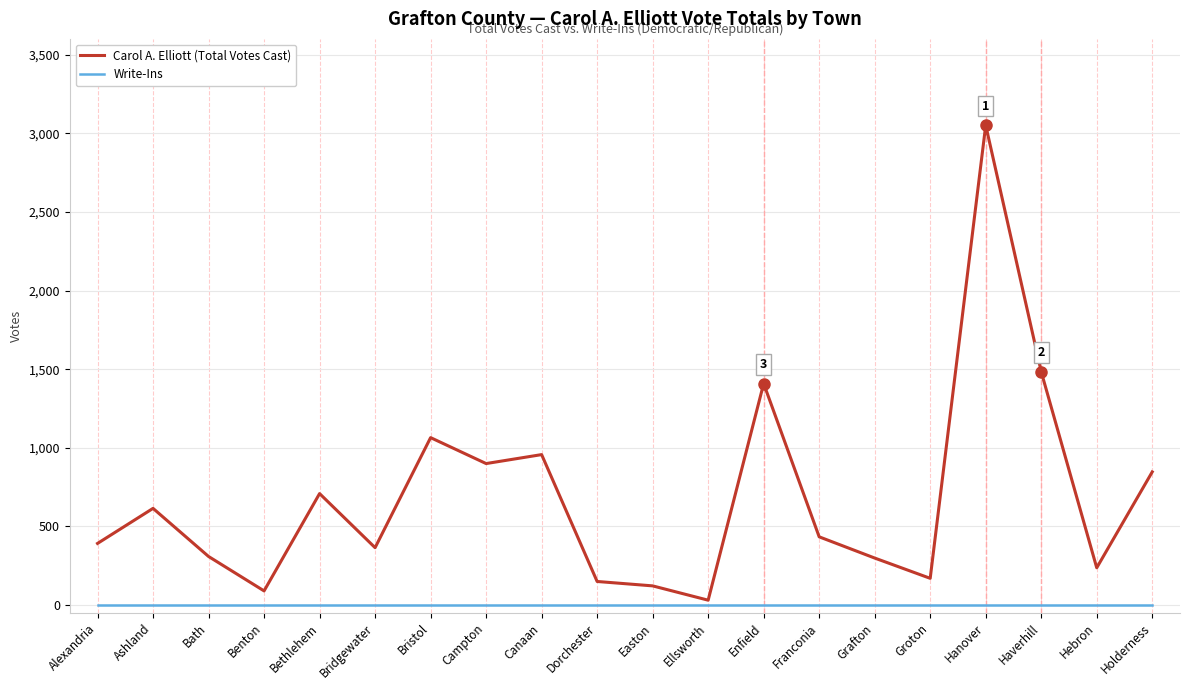

Which series has the largest range (max minus min)?

Carol A. Elliott (Total Votes Cast)